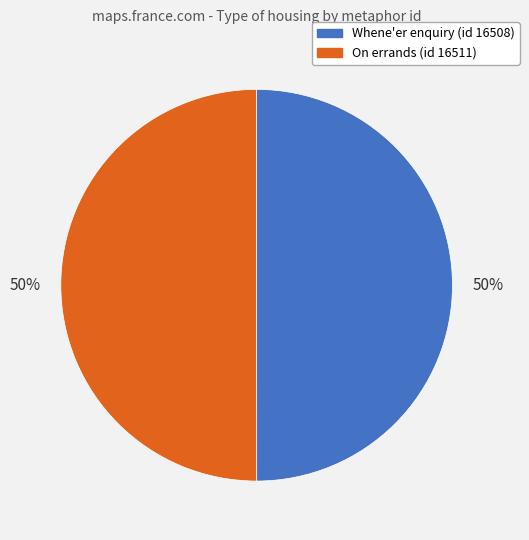

Count the number of slices in the pie.

2